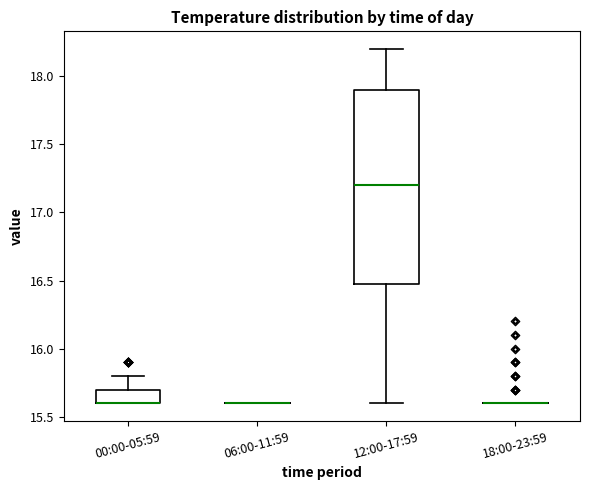

Which box is the tallest, from its lower edge to its upper edge?

12:00-17:59